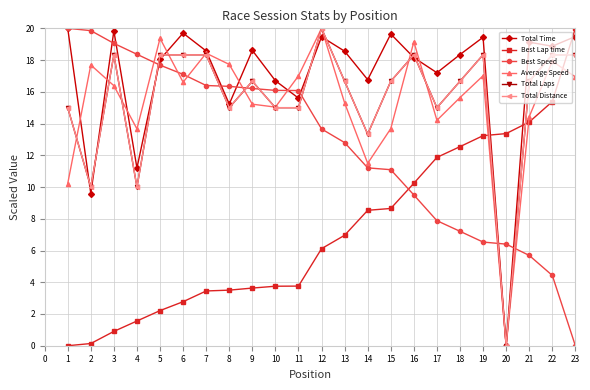

Does the chart have visible grid lines?

Yes